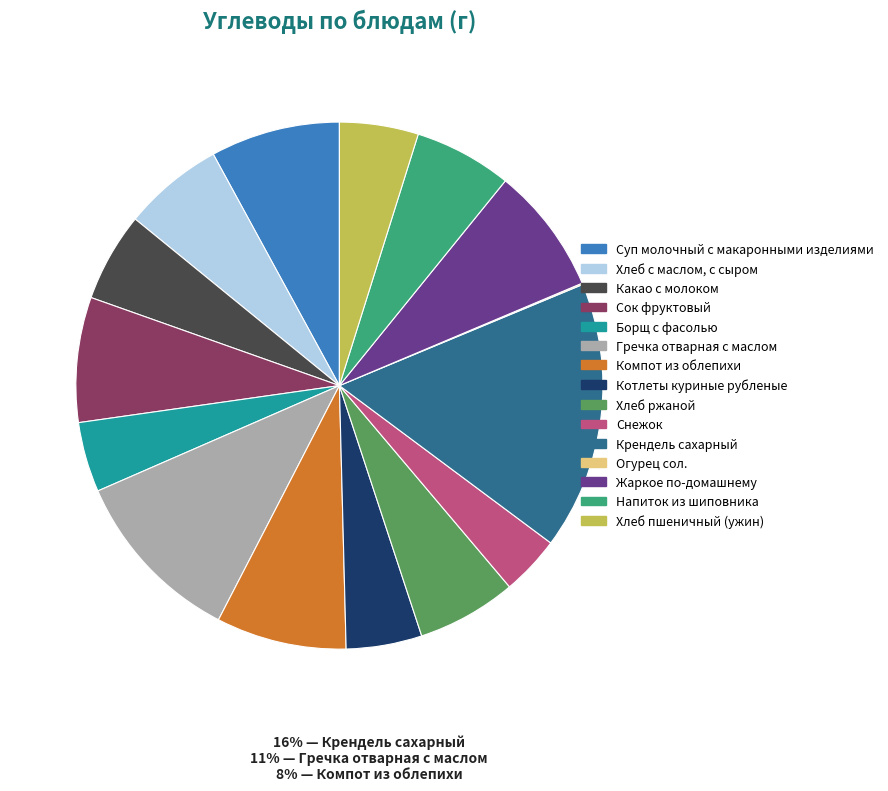

Which category has the biggest portion of the pie?

Крендель сахарный